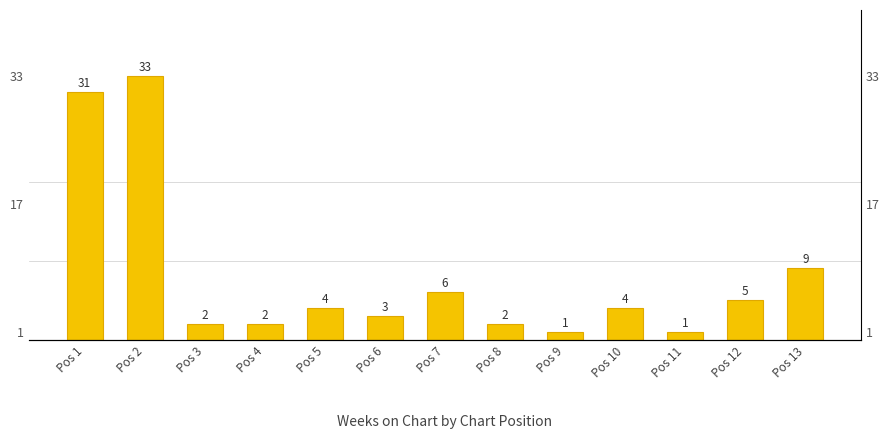

Reading right to left, what are all the values shown in this chart?

Pos 13=9	Pos 12=5	Pos 11=1	Pos 10=4	Pos 9=1	Pos 8=2	Pos 7=6	Pos 6=3	Pos 5=4	Pos 4=2	Pos 3=2	Pos 2=33	Pos 1=31